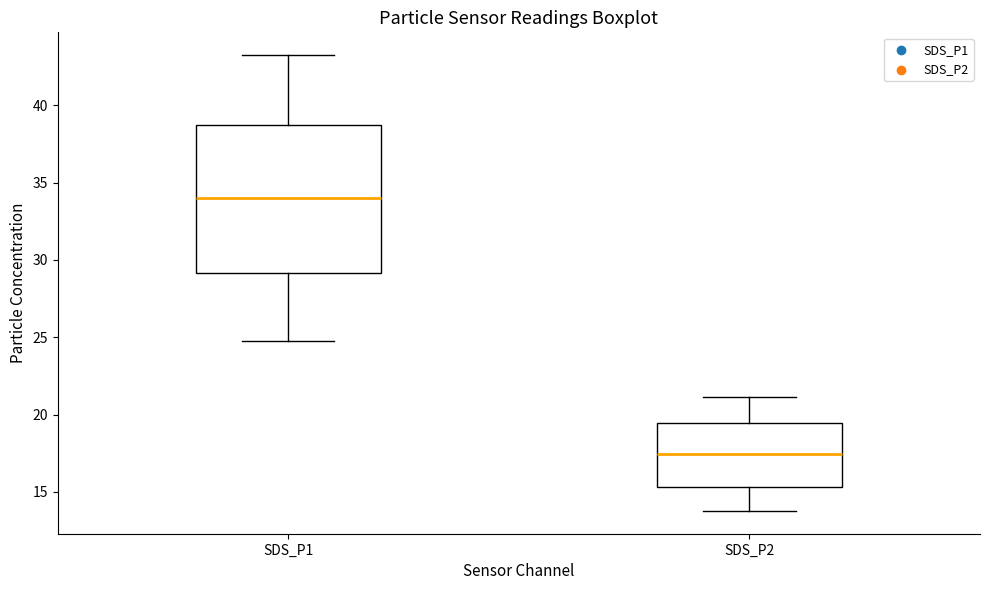

Where does the median line of the box for SDS_P1 sit on the y-axis? The values are not printed on the chart, so give them approximately, as read against the axis.

34.0